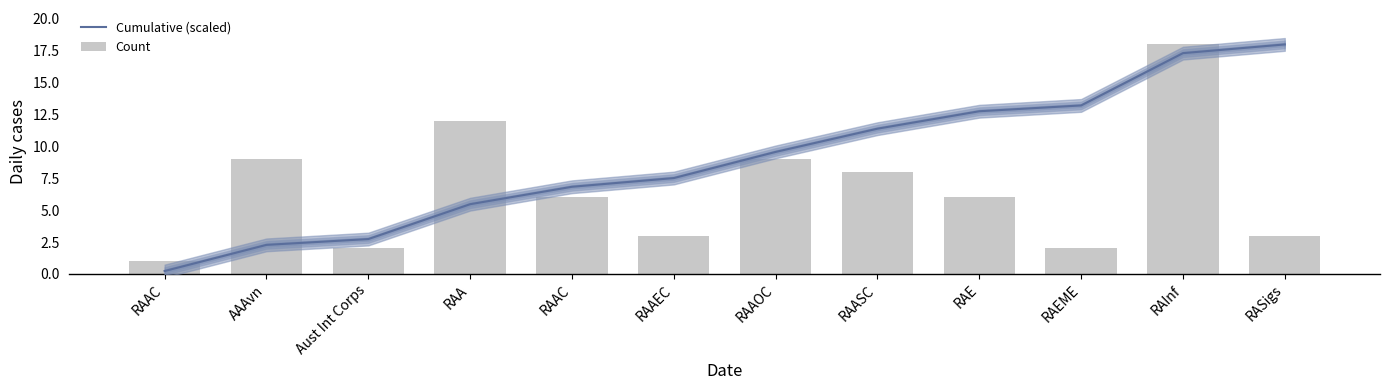

Is it true that Count equals 4.2 at RASigs?

False